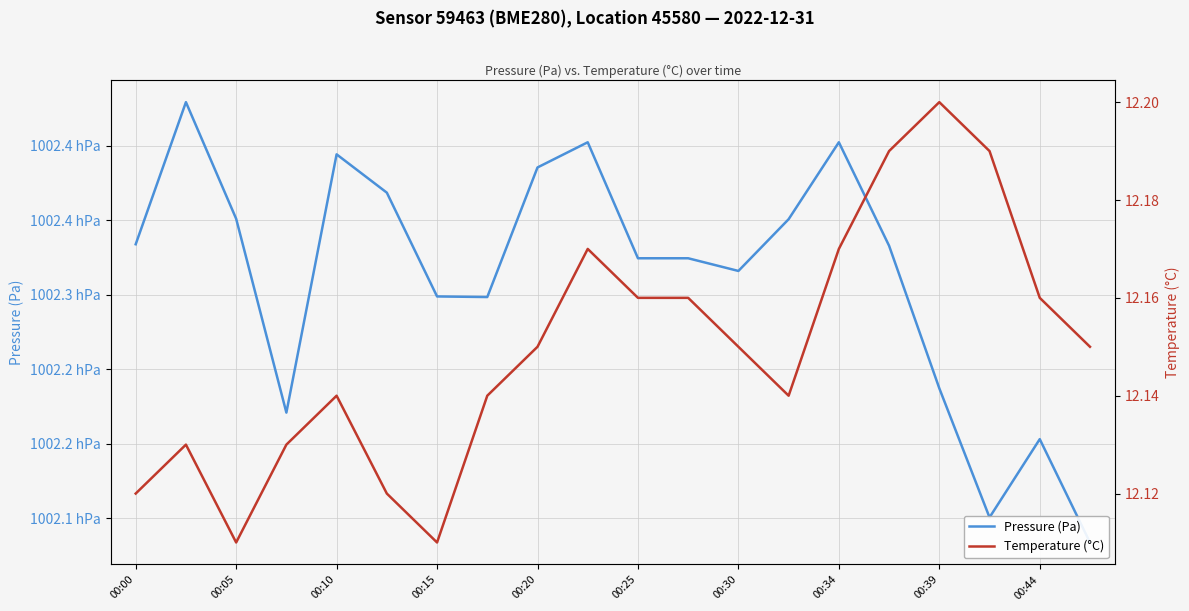

What are all the series names shown in the legend?

Pressure (Pa), Temperature (°C)